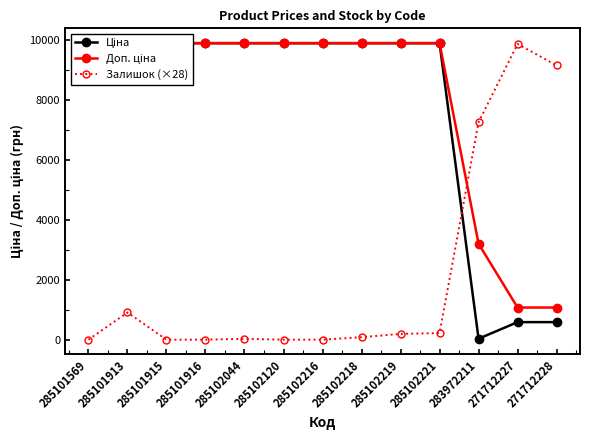

Is it true that Залишок (×28) equals 567.3 at 285101913?

False